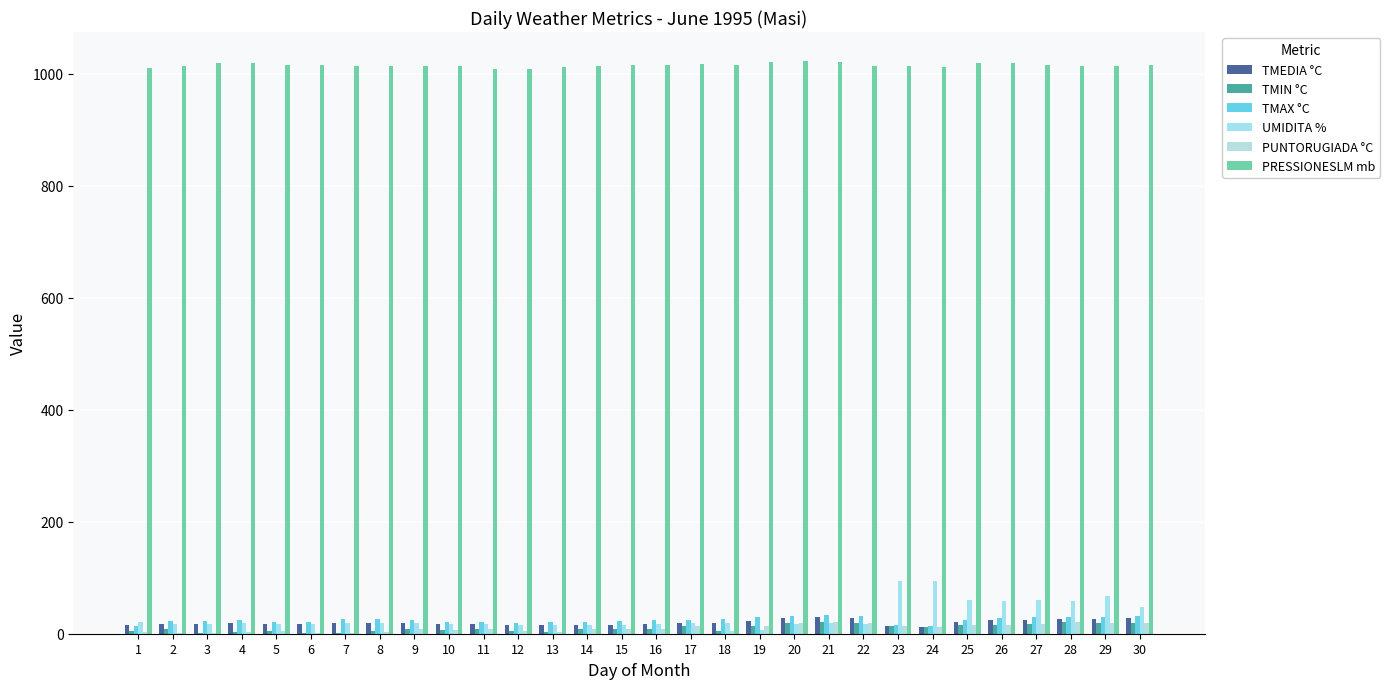

What is the value of the PRESSIONESLM mb bar at the 15th from the left?

1016